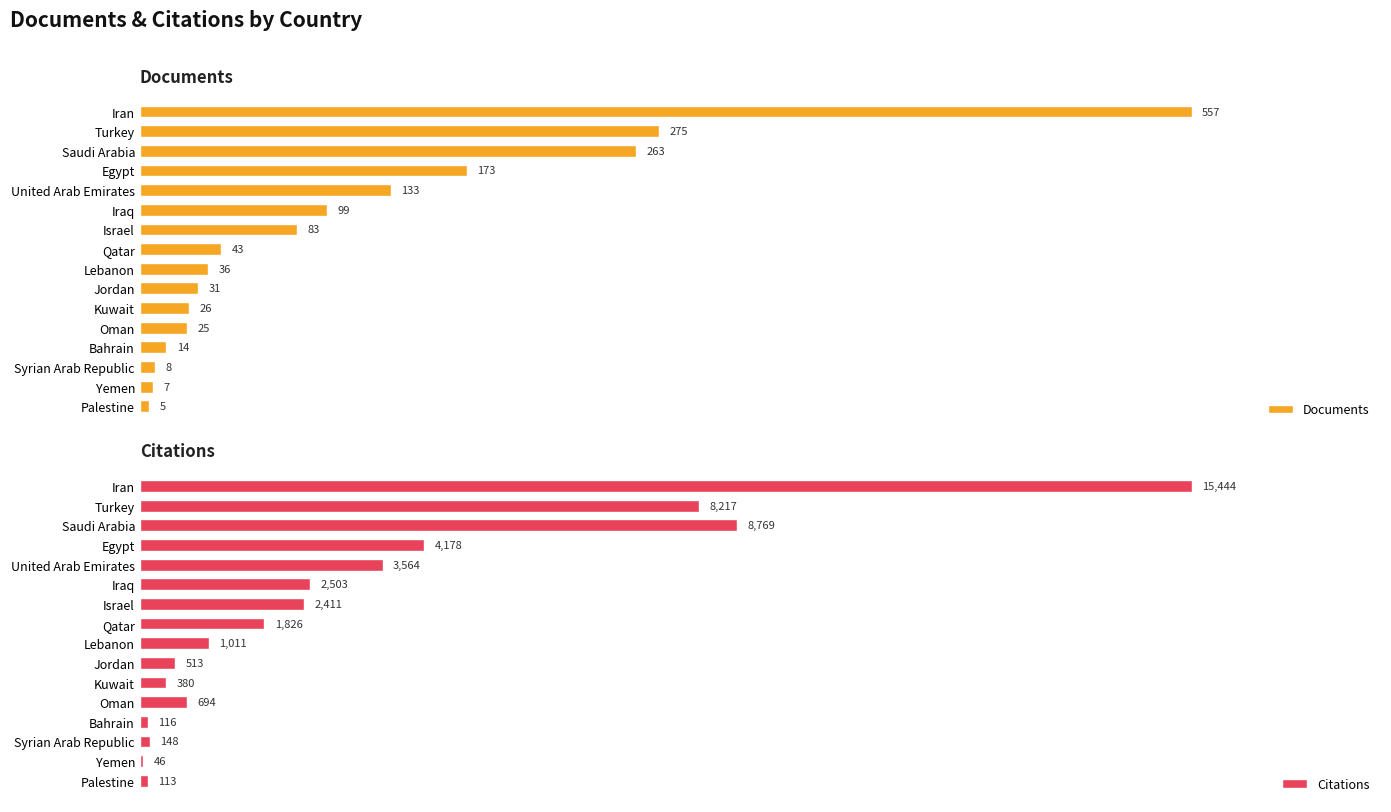

Count the number of data series in this chart.

2